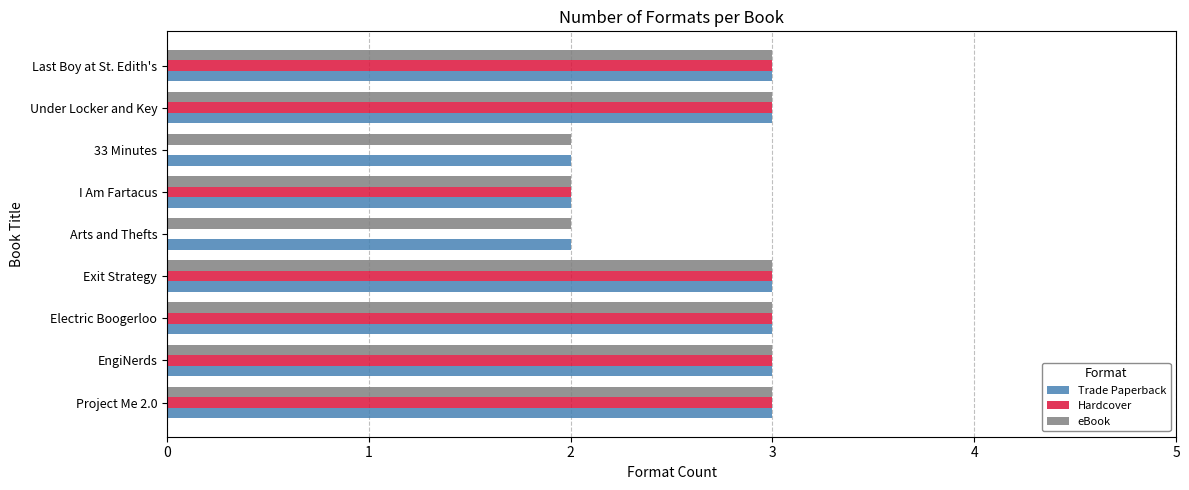

What is the sum of all Trade Paperback values?

24